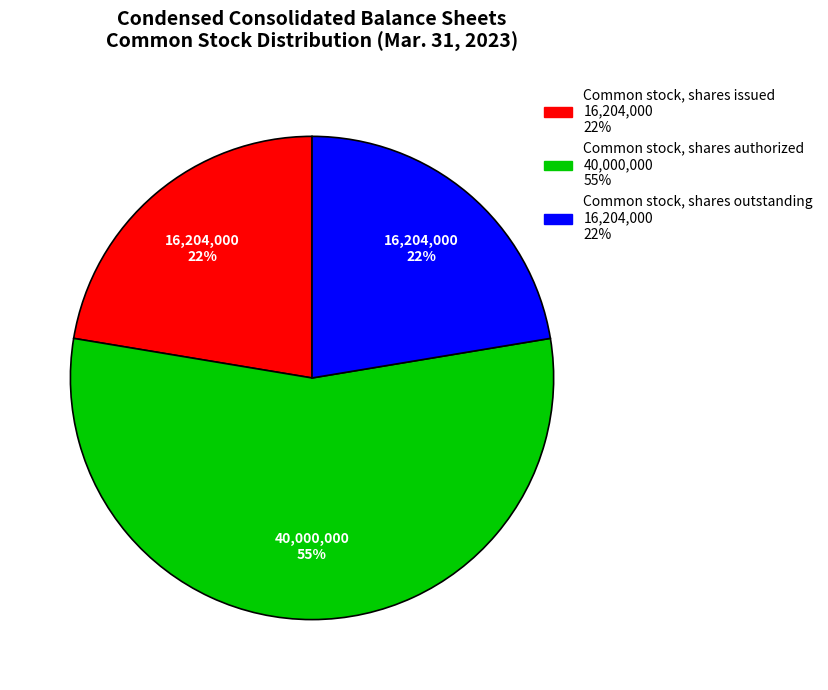

Approximately how many times larger is the value at Common stock, shares authorized compared to Common stock, shares issued?

2.5